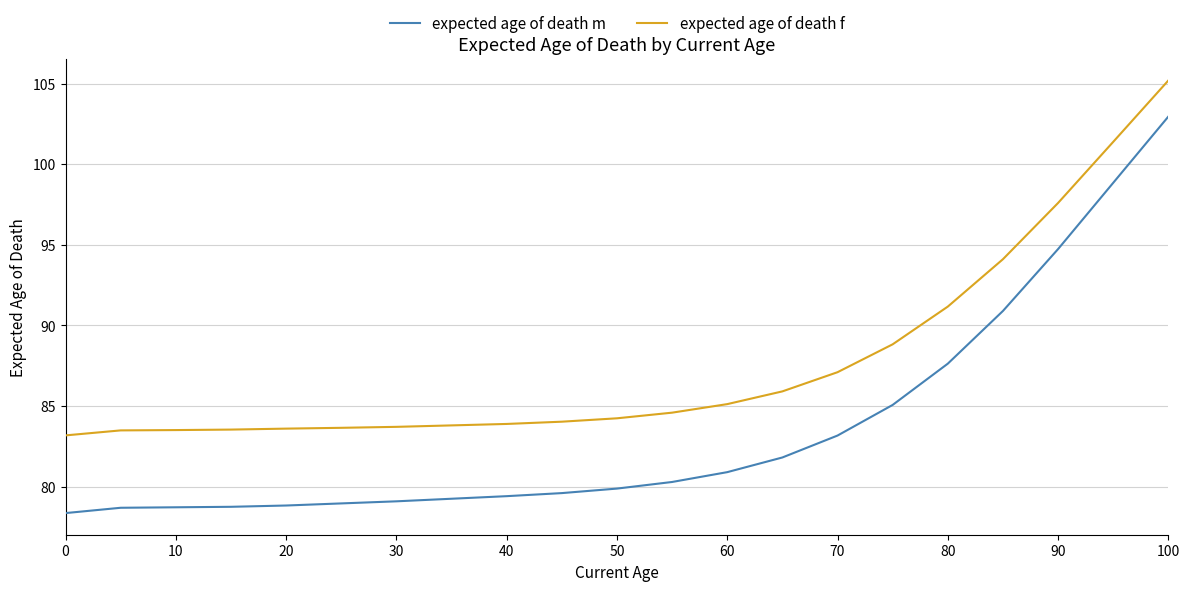

Which series has the widest spread of values?

expected age of death m